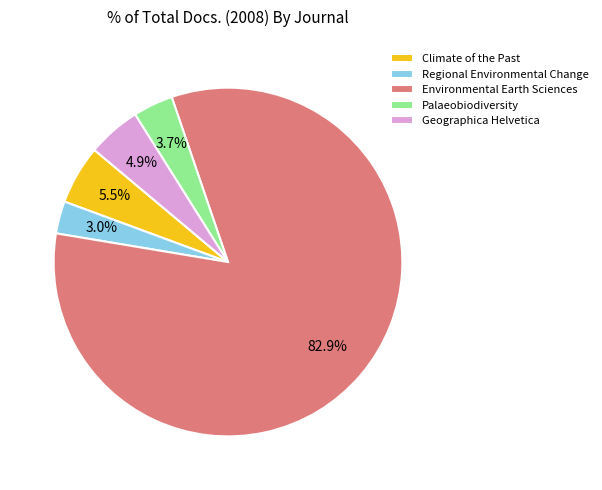

Is Environmental Earth Sciences the majority of the pie?

Yes